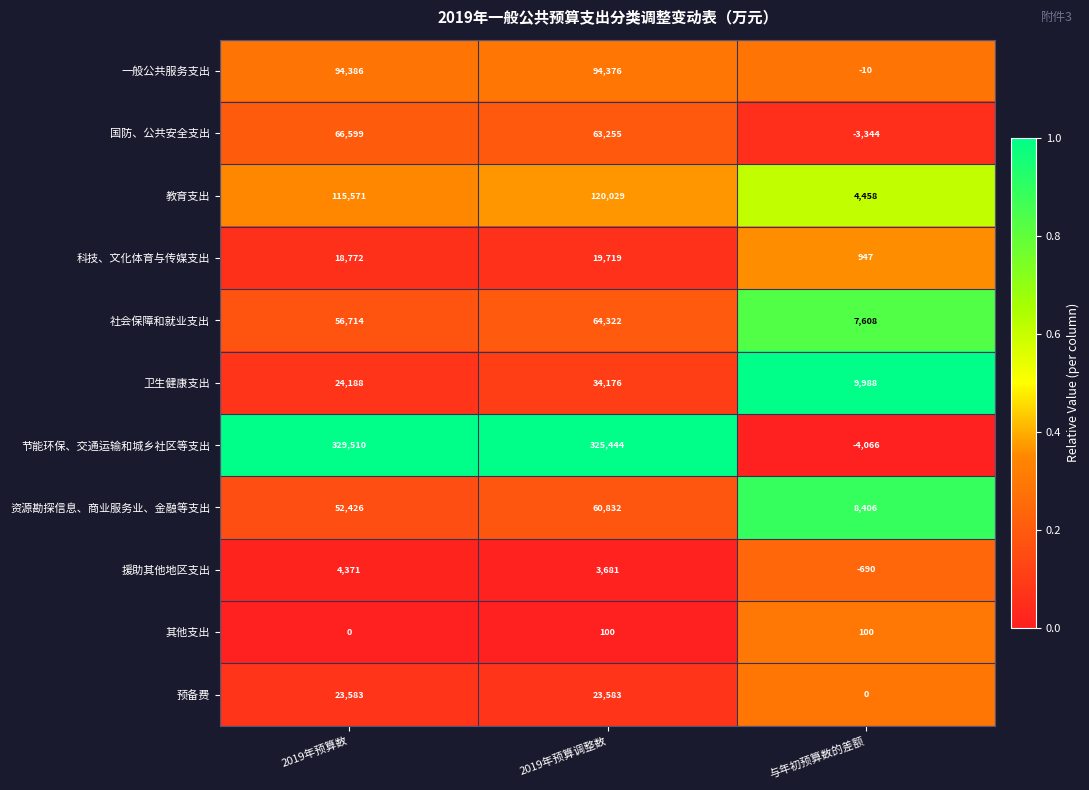

At which label is 卫生健康支出 closest to 22082?

2019年预算数